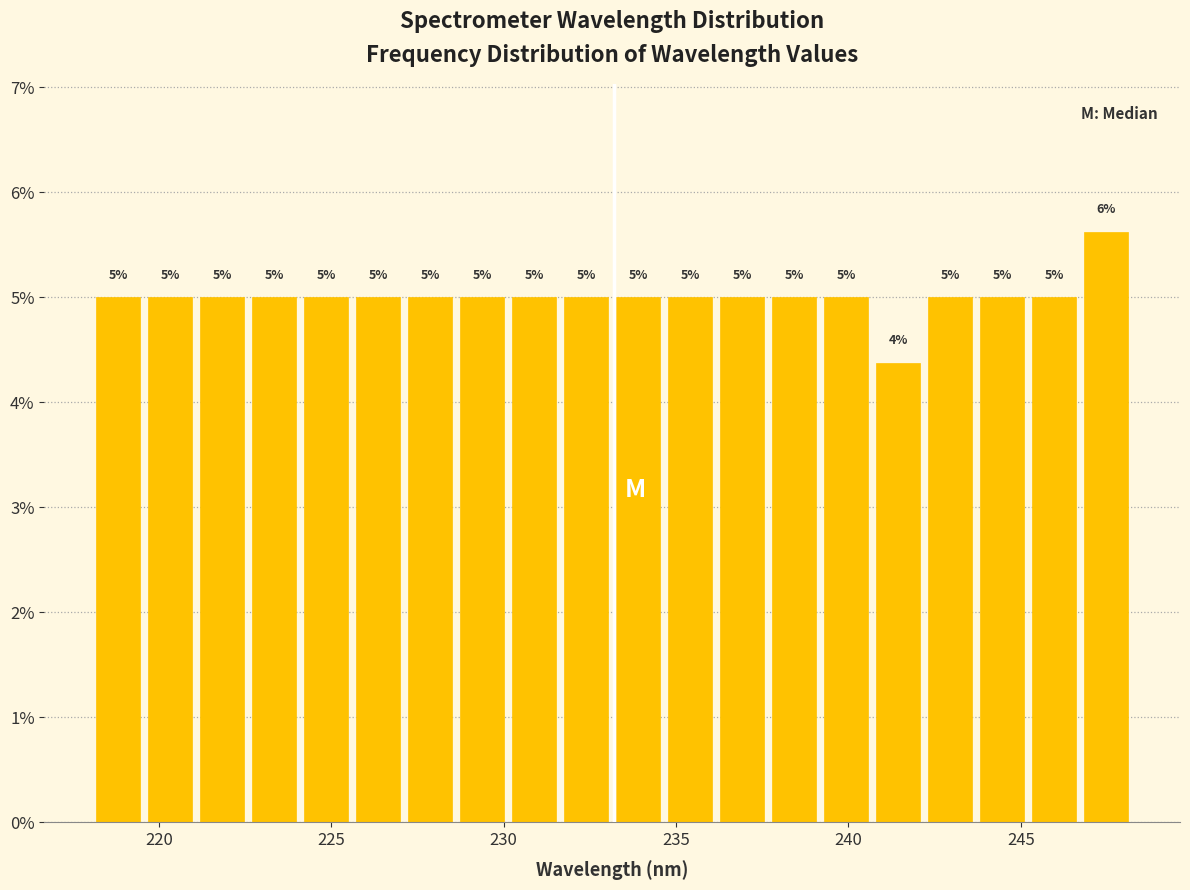

Read against the x-axis, roughly where is the centre of the tallest bar?

247.5